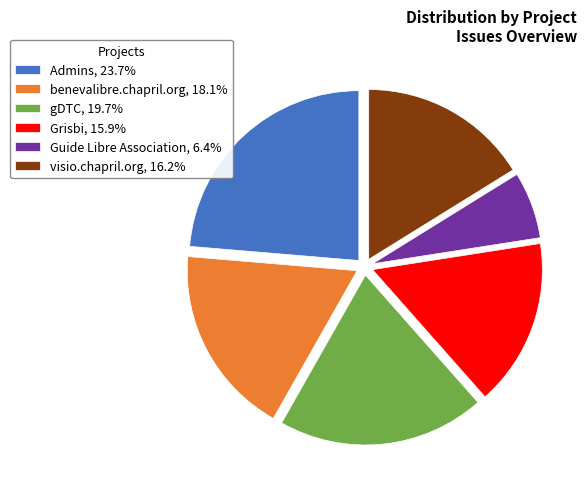

Is visio.chapril.org, 16.2% the majority of the pie?

No